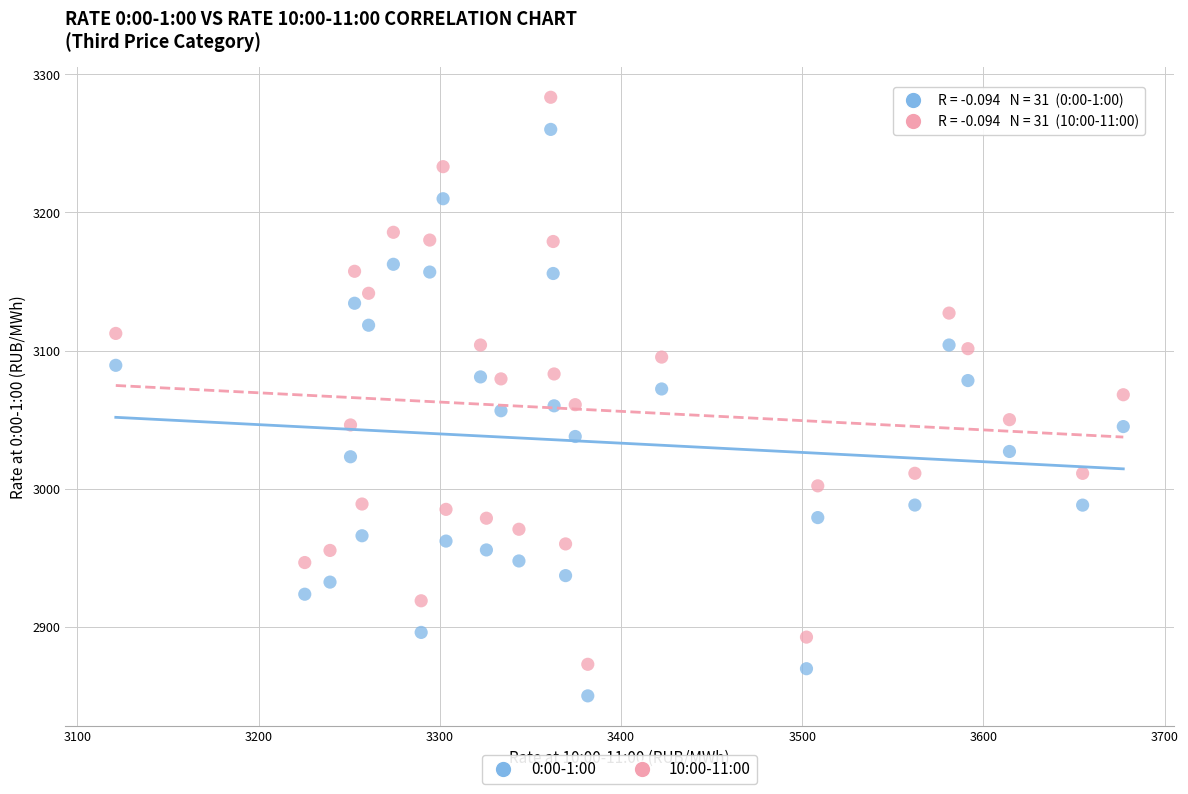

Across all data points, what is the range of X values (max minus min)?

556.0